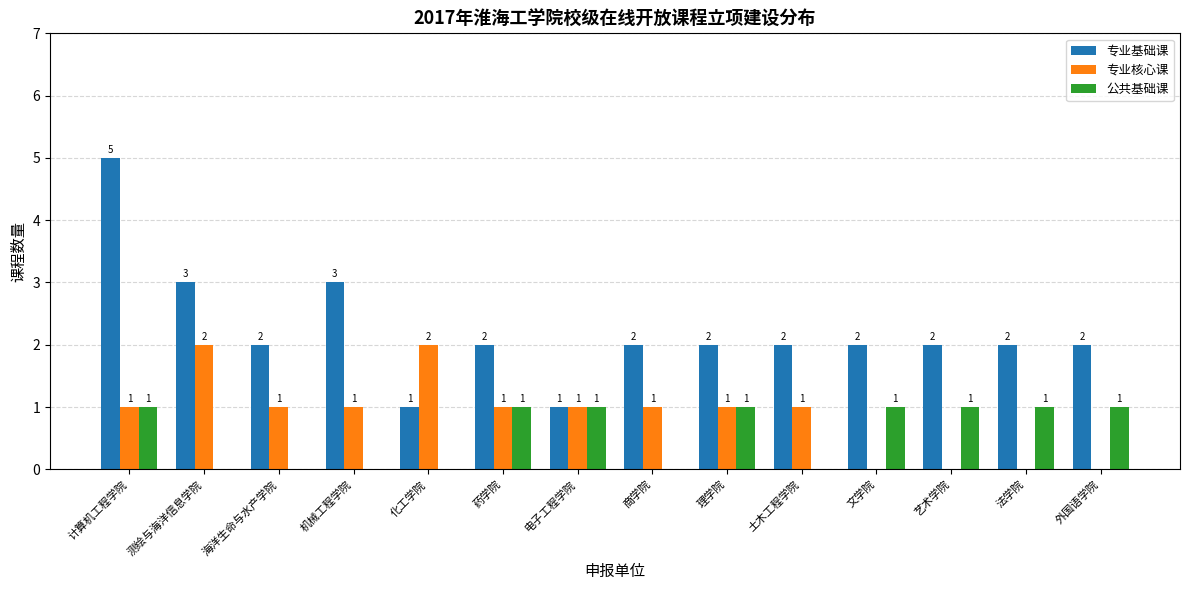

How many data points does each series have?

14